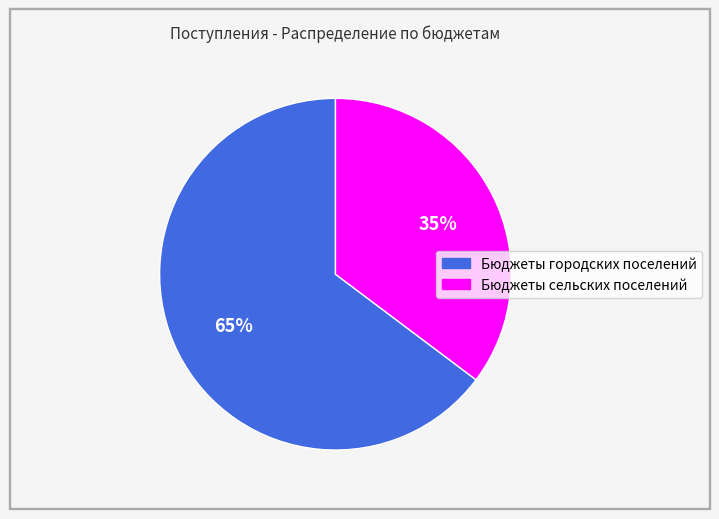

Is it true that Бюджеты городских поселений is 73% of the pie?

False